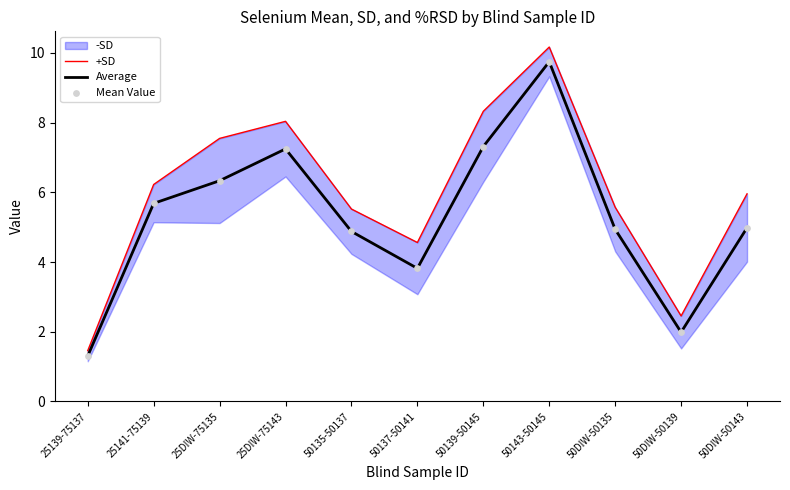

Which series has the largest Y range (max minus min)?

+SD